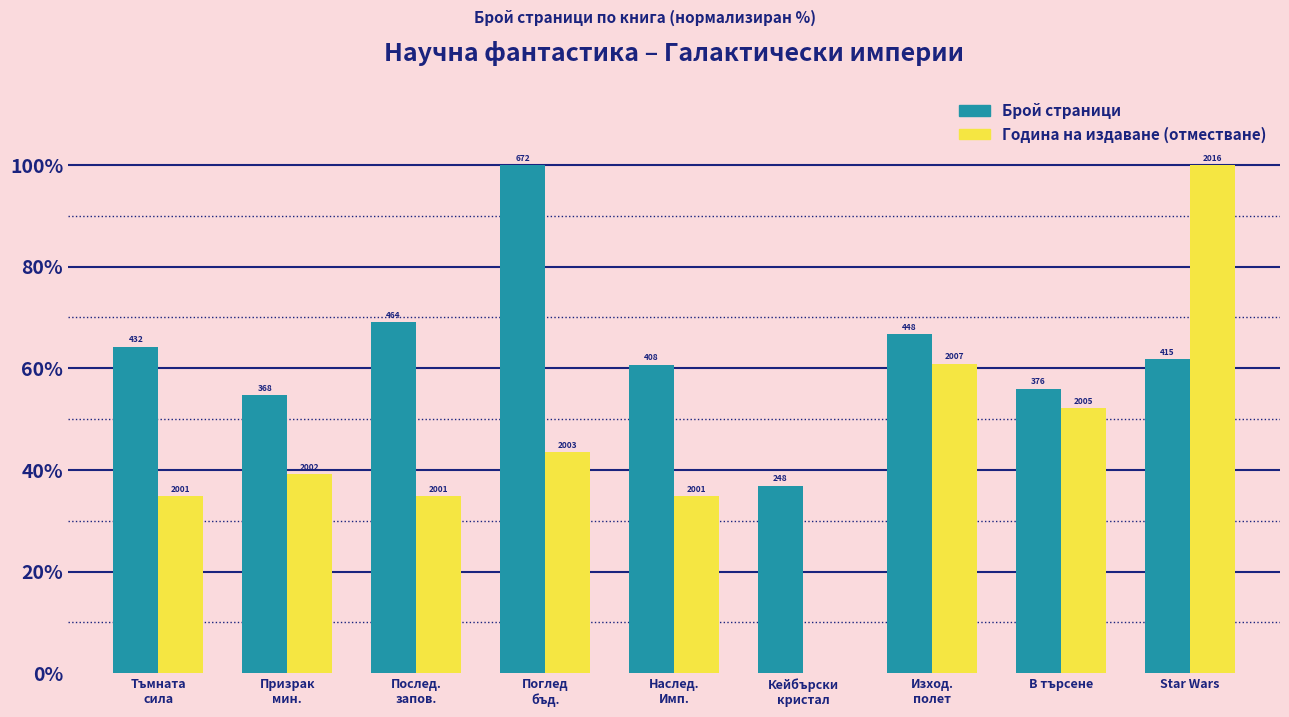

What is the spread (max minus min) of values at Тъмната
сила?

29.5